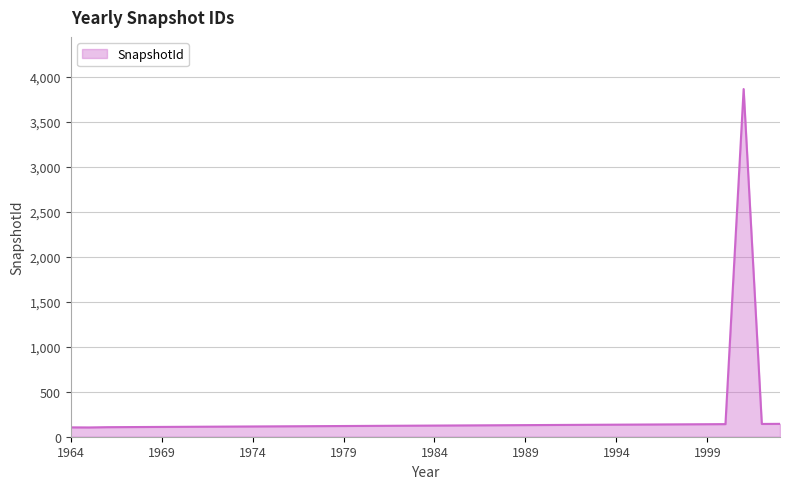

Does the chart display data point markers on the line(s)?

No